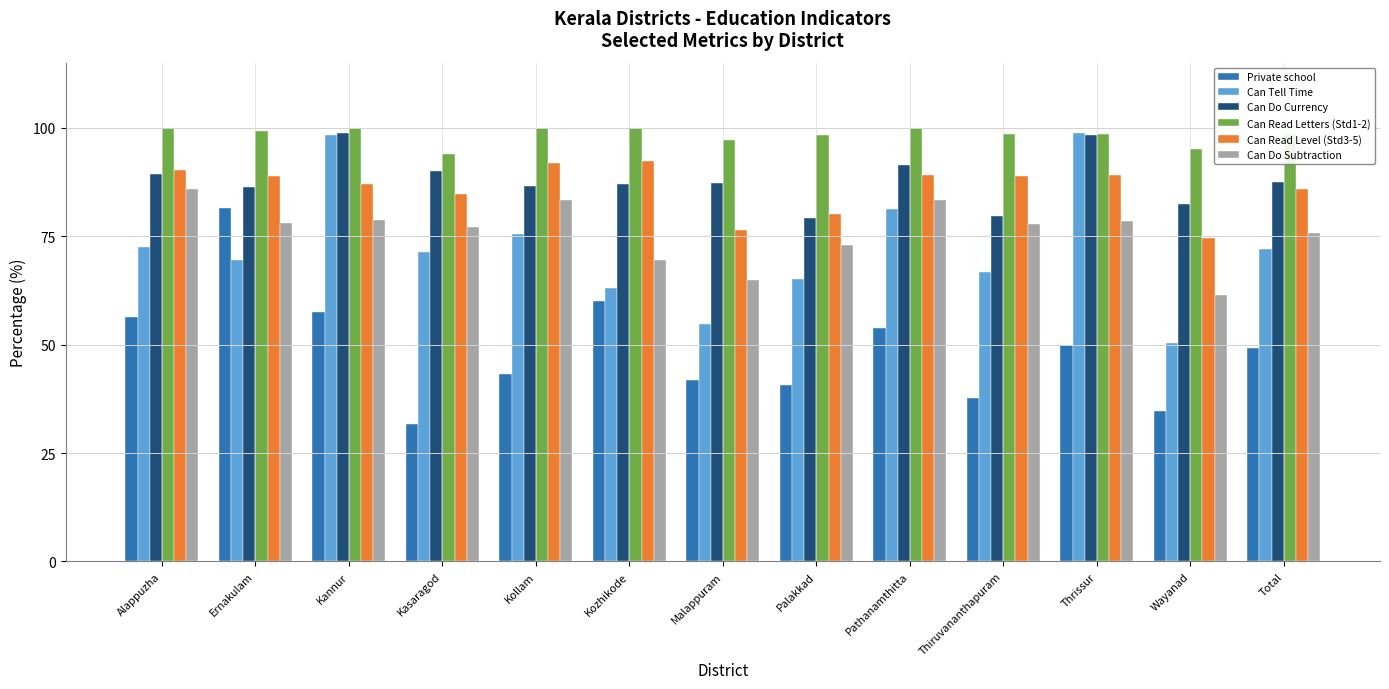

At which label does Can Tell Time reach its minimum?

Wayanad